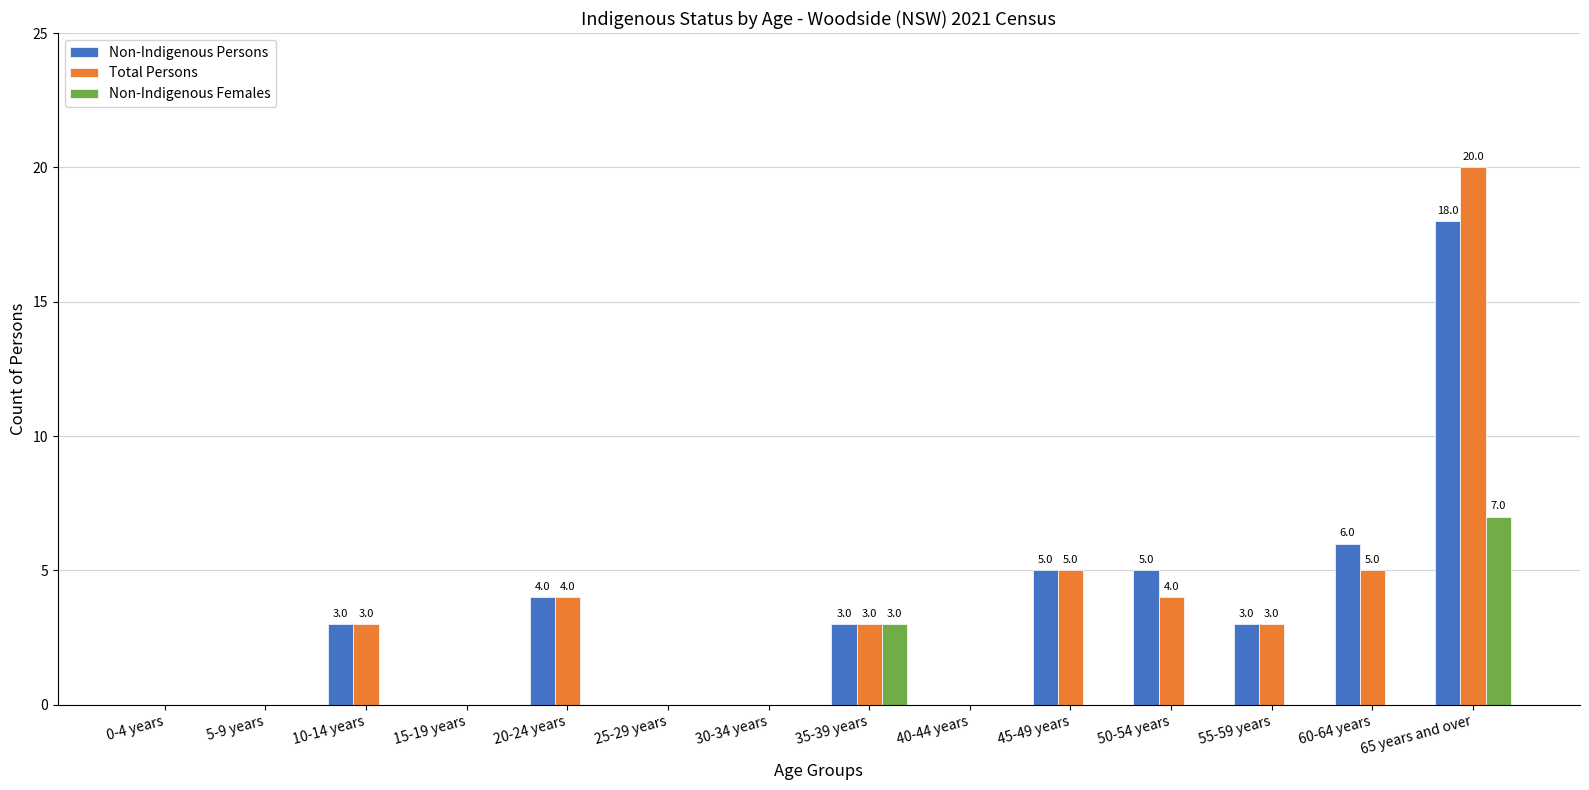

What is the difference between the Non-Indigenous Persons values at 65 years and over and 35-39 years?

15